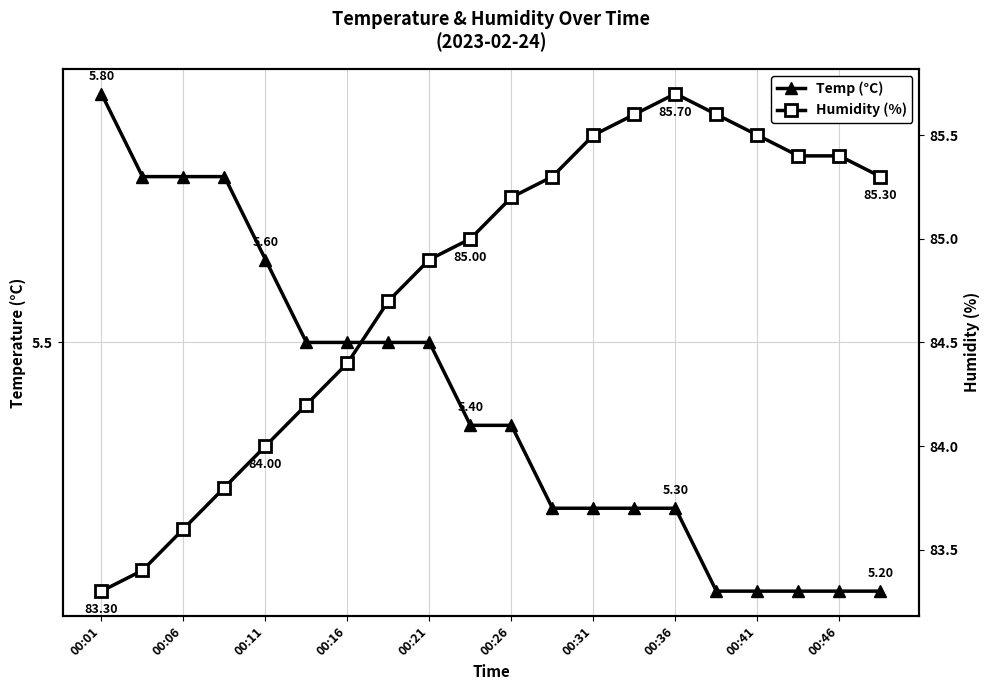

How many distinct data groups are displayed?

2